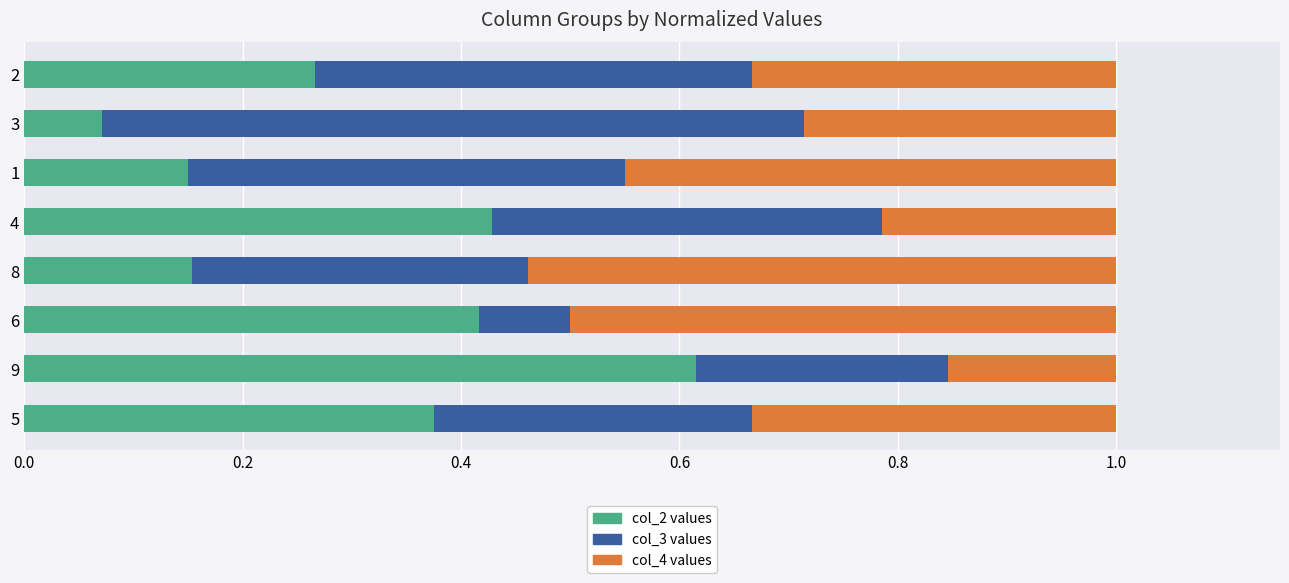

What is the total value across all series at 8?

1.0